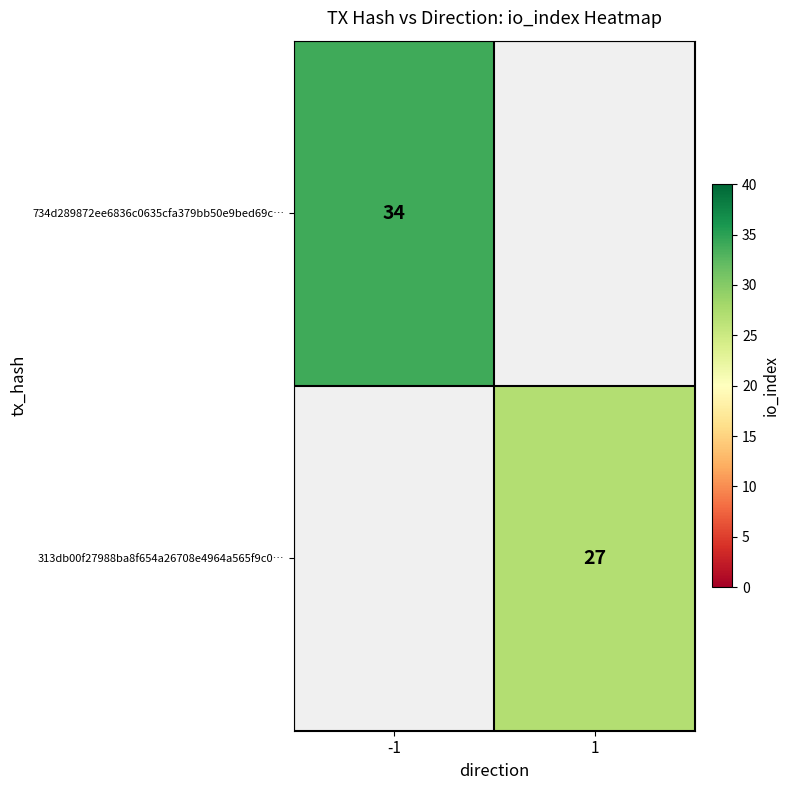

Between 1 and -1, which is larger?

-1